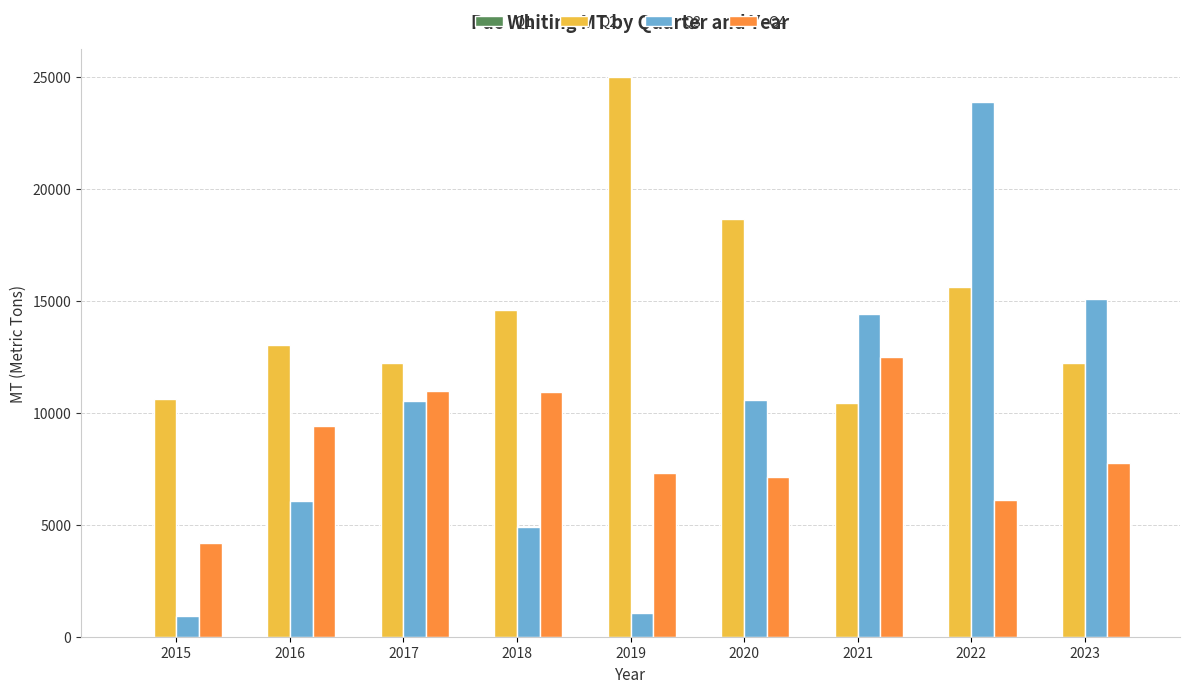

How many bars are there in total?

27